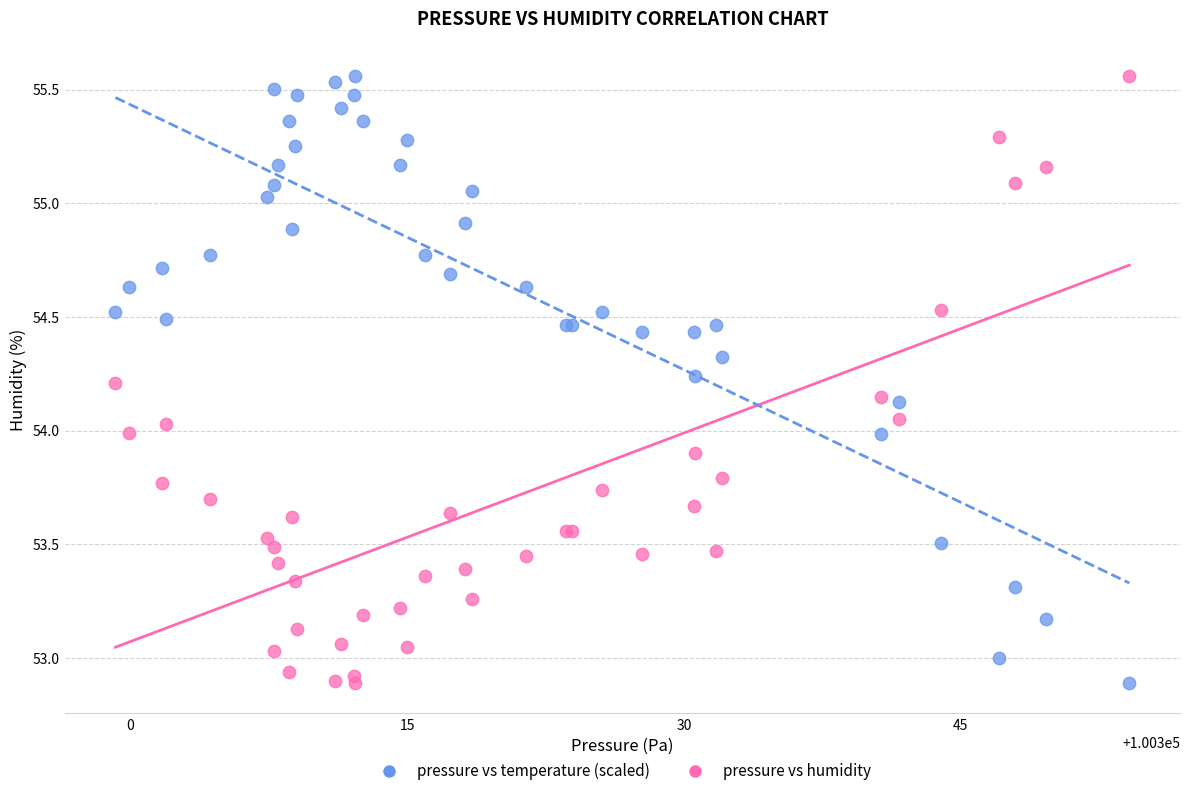

What are all the series names shown in the legend?

pressure vs temperature (scaled), pressure vs humidity